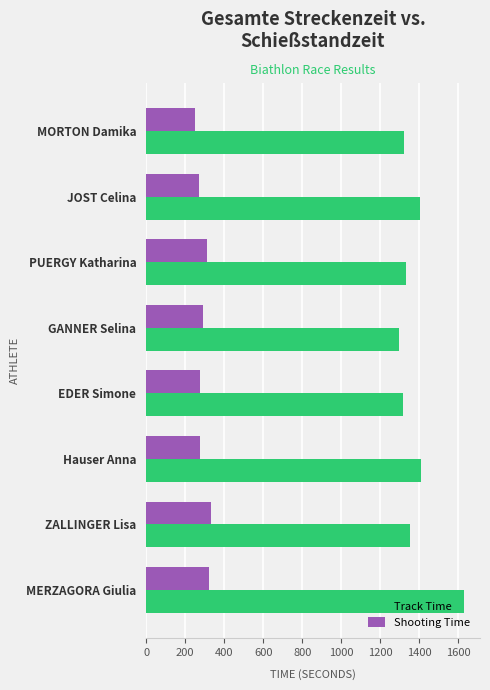

Which series has the widest spread of values?

Track Time